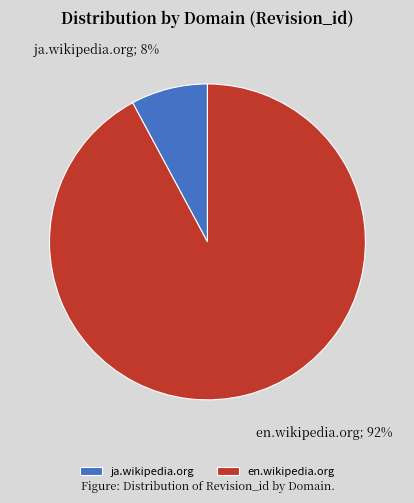

How many segments does this pie chart have?

2